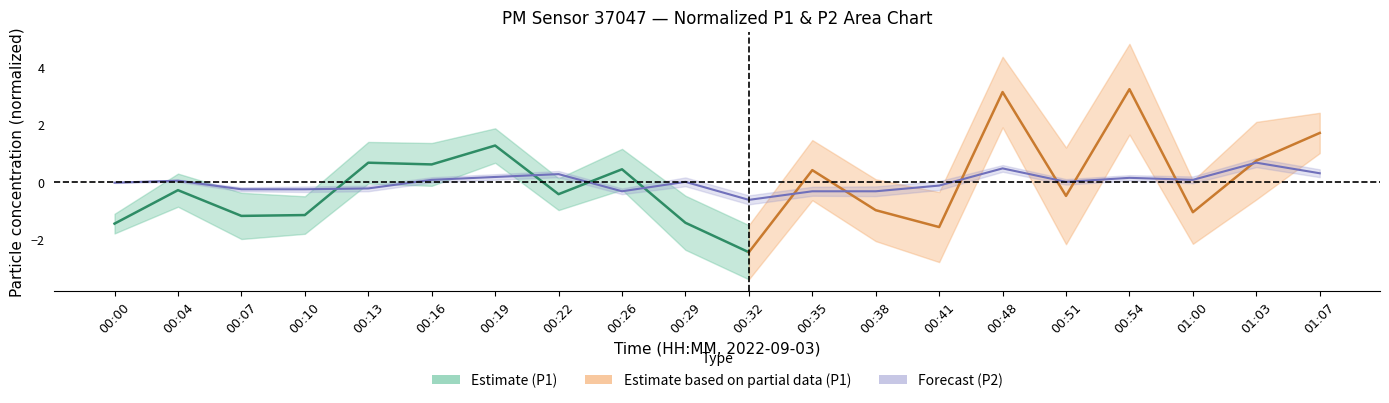

At which category does the chart reach its minimum across all series?

00:32